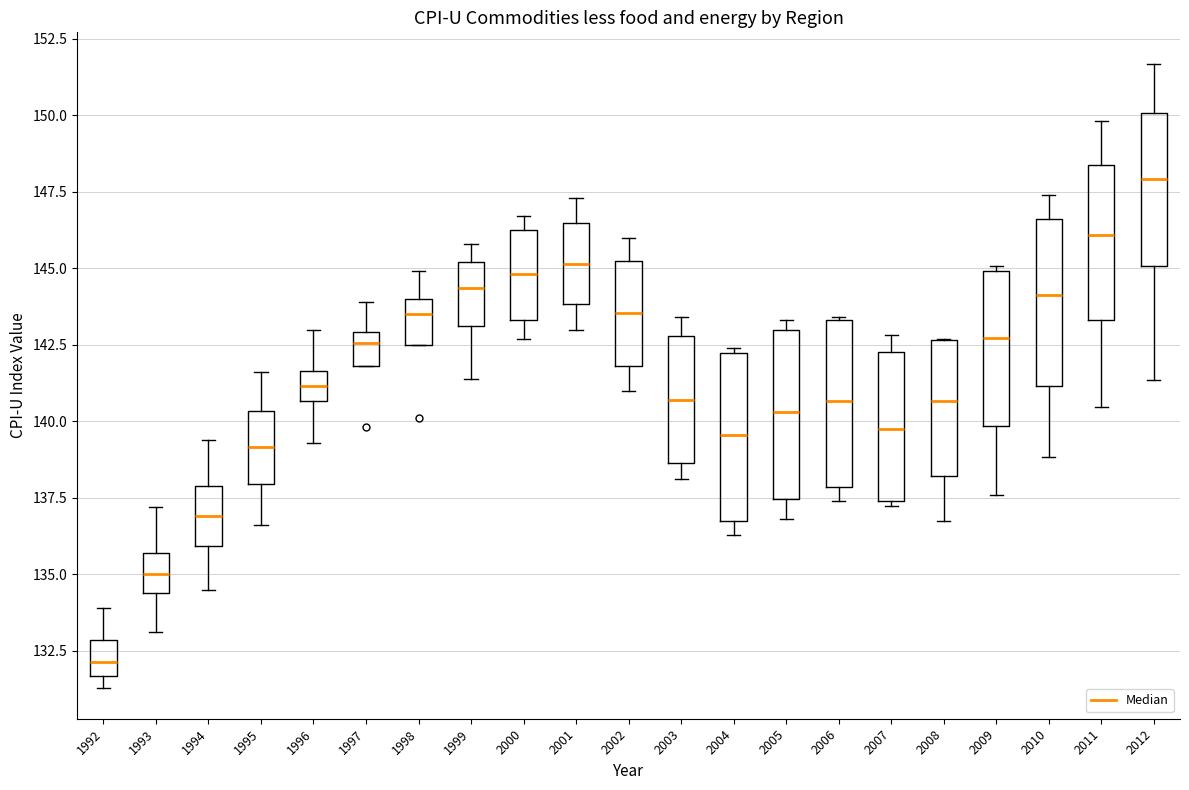

Reading left to right, read every box against the y-axis: the position of its median line, the range the box covers, and the ends of its whiskers. The values are not printed on the chart, so give them approximately, as read against the axis.

1992: median 132.0, box 131.5 to 133.0, whiskers 131.5 (just below the box's lower edge) to 134.0
1993: median 135.0, box 134.5 to 135.5, whiskers 133.0 to 137.0
1994: median 137.0, box 136.0 to 138.0, whiskers 134.5 to 139.5
1995: median 139.0, box 138.0 to 140.5, whiskers 136.5 to 141.5
1996: median 141.0, box 140.5 to 141.5, whiskers 139.5 to 143.0
1997: median 142.5, box 142.0 to 143.0, whiskers 142.0 to 144.0
1998: median 143.5, box 142.5 to 144.0, whiskers 142.5 to 145.0
1999: median 144.5, box 143.0 to 145.0, whiskers 141.5 to 146.0
2000: median 145.0, box 143.5 to 146.5, whiskers 142.5 to 146.5 (just above the box's upper edge)
2001: median 145.0, box 144.0 to 146.5, whiskers 143.0 to 147.5
2002: median 143.5, box 142.0 to 145.5, whiskers 141.0 to 146.0
2003: median 140.5, box 138.5 to 143.0, whiskers 138.0 to 143.5
2004: median 139.5, box 136.5 to 142.0, whiskers 136.5 (just below the box's lower edge) to 142.5
2005: median 140.5, box 137.5 to 143.0, whiskers 137.0 to 143.5
2006: median 140.5, box 138.0 to 143.5, whiskers 137.5 to 143.5
2007: median 140.0, box 137.5 to 142.5, whiskers 137.0 to 143.0
2008: median 140.5, box 138.0 to 142.5, whiskers 136.5 to 142.5
2009: median 142.5, box 140.0 to 145.0, whiskers 137.5 to 145.0 (just above the box's upper edge)
2010: median 144.0, box 141.0 to 146.5, whiskers 139.0 to 147.5
2011: median 146.0, box 143.5 to 148.5, whiskers 140.5 to 150.0
2012: median 148.0, box 145.0 to 150.0, whiskers 141.5 to 151.5